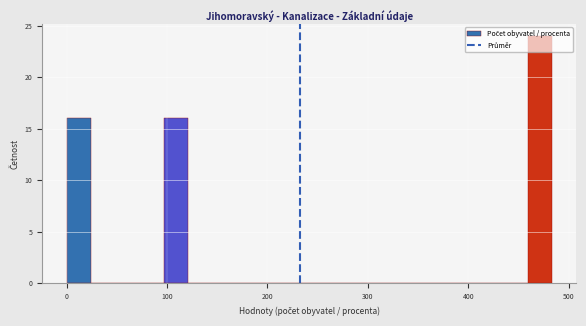

Read against the x-axis, roughly where is the centre of the tallest bar?

470